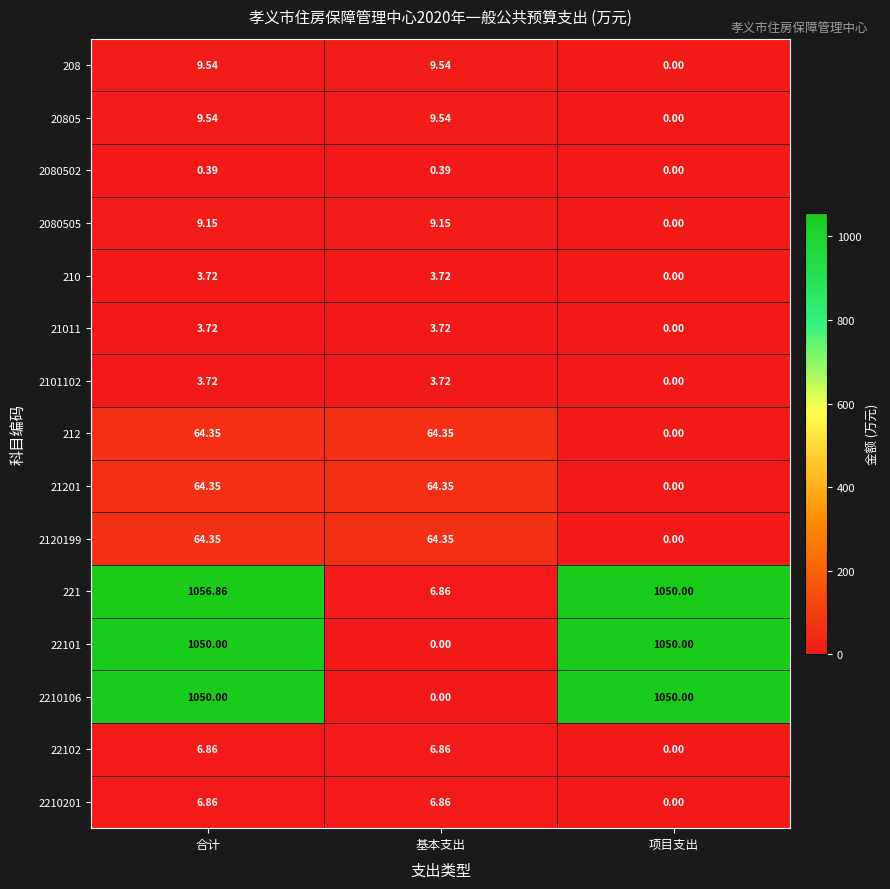

Is the value of 20805 at 合计 greater than the value of 22101 at 基本支出?

Yes